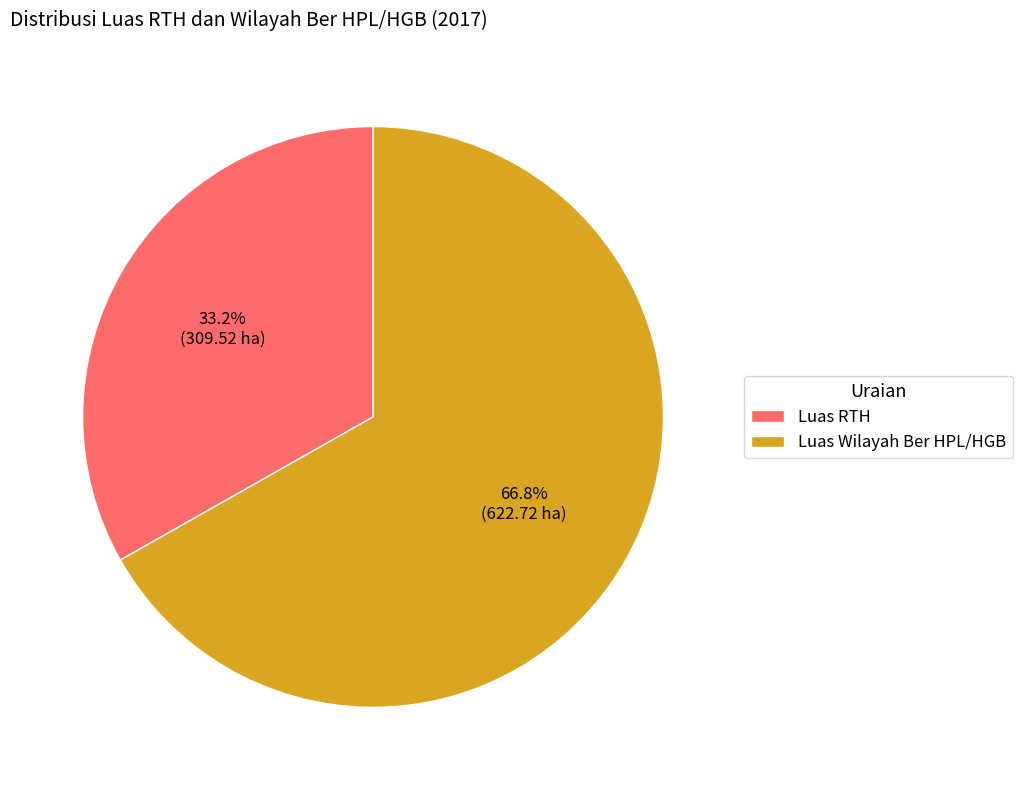

Is Luas Wilayah Ber HPL/HGB the majority of the pie?

Yes